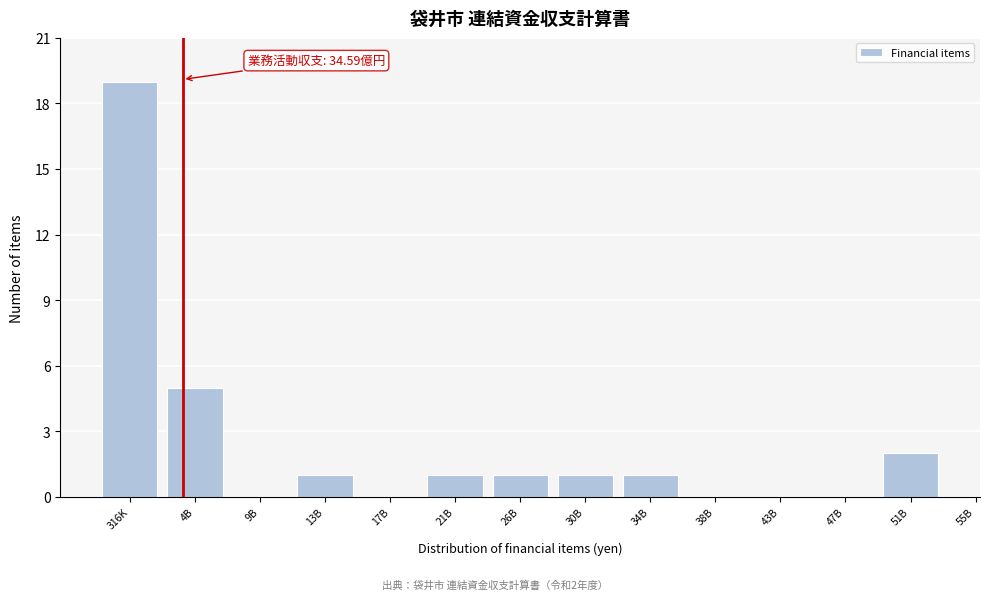

Reading right to left, what are all the values shown in this chart?

51B=2	47B=0	43B=0	38B=0	34B=1	30B=1	26B=1	21B=1	17B=0	13B=1	9B=0	4B=5	316K=19